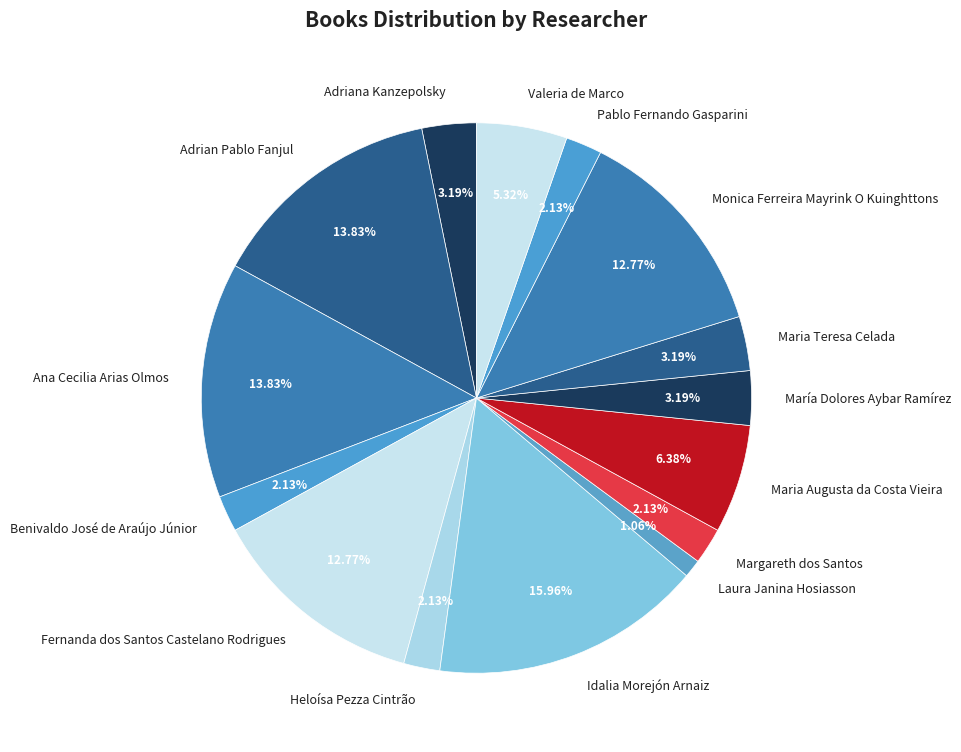

What is the total percentage of Ana Cecilia Arias Olmos and Heloísa Pezza Cintrão?

16.0%